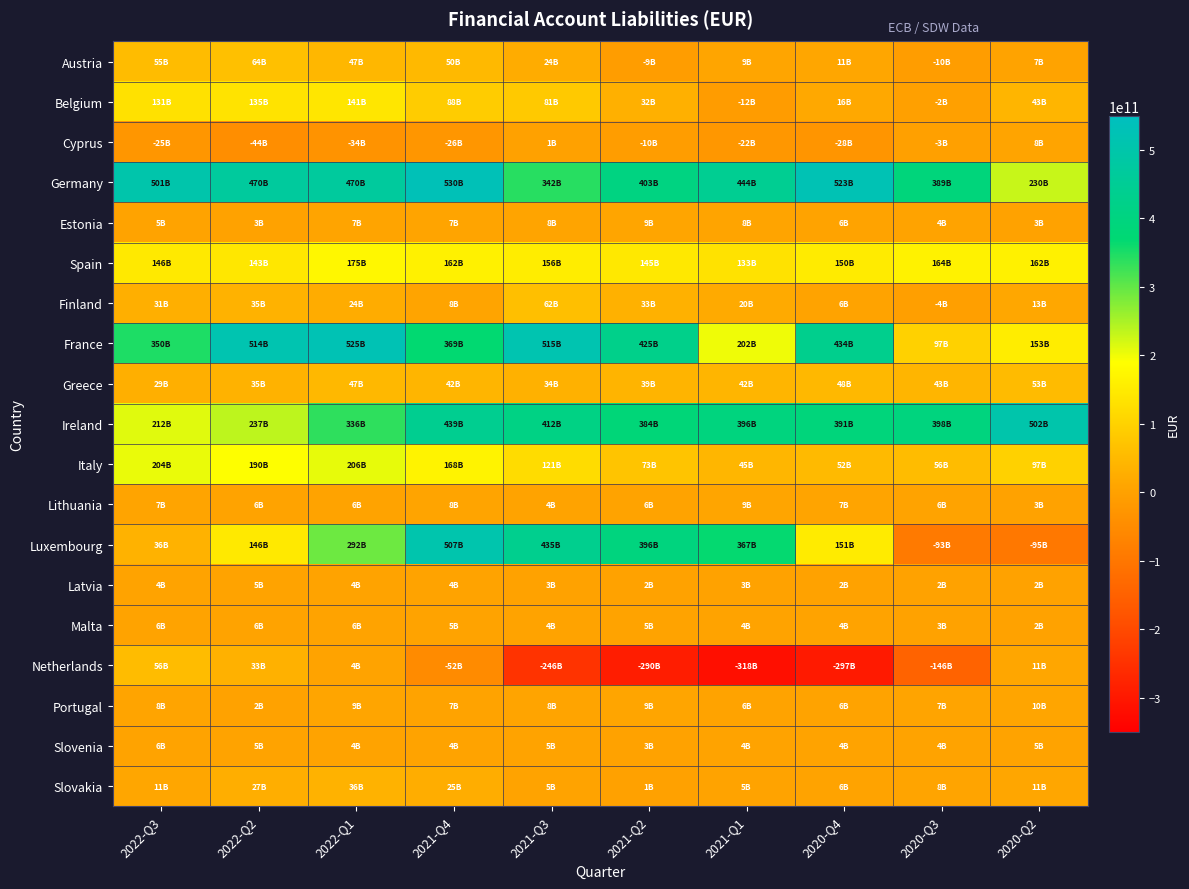

What is the total value across all series at 2020-Q3?

922363883923